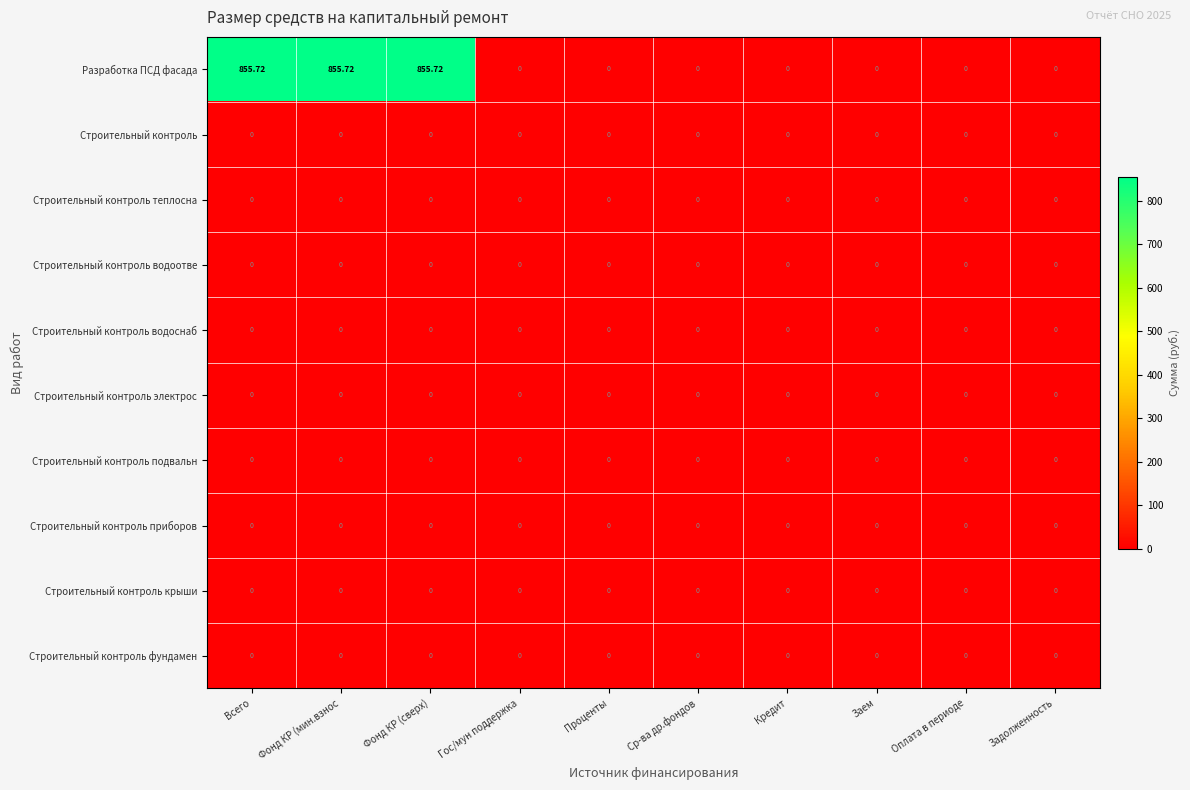

Which series has the widest spread of values?

Разработка ПСД фасада